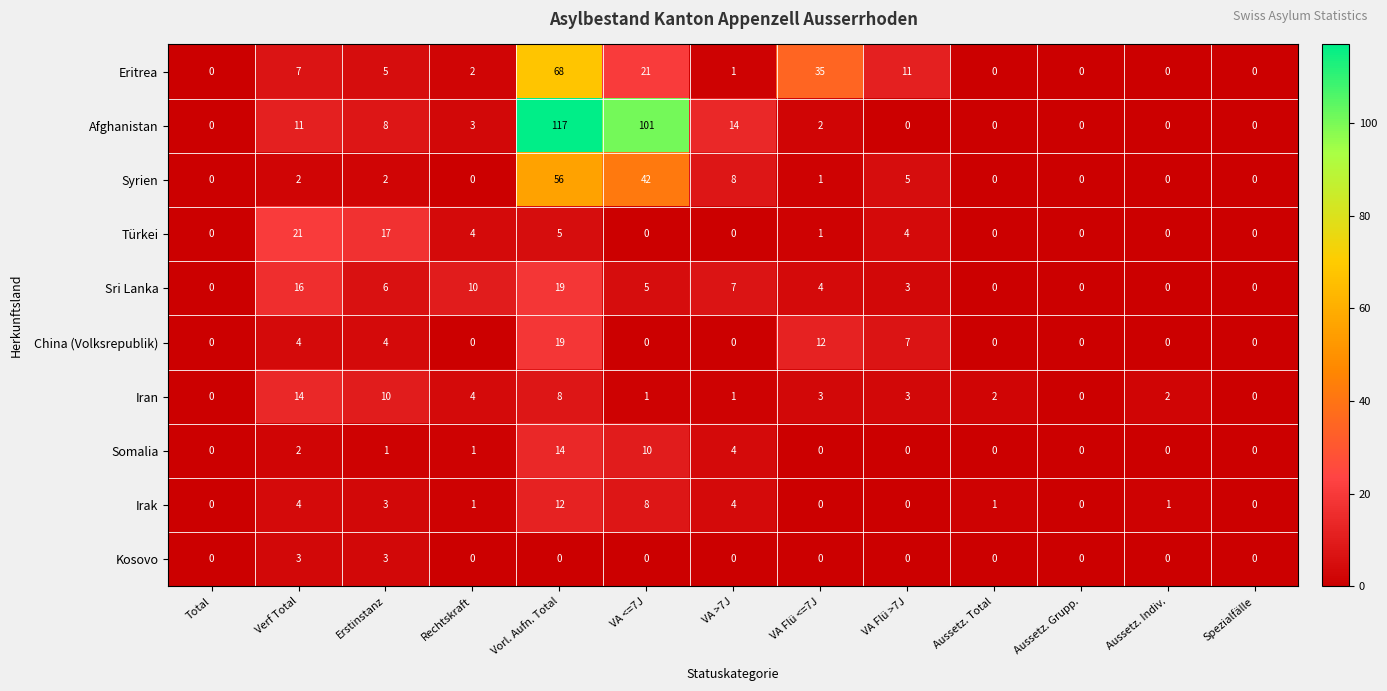

How many values in Iran are above zero?

10